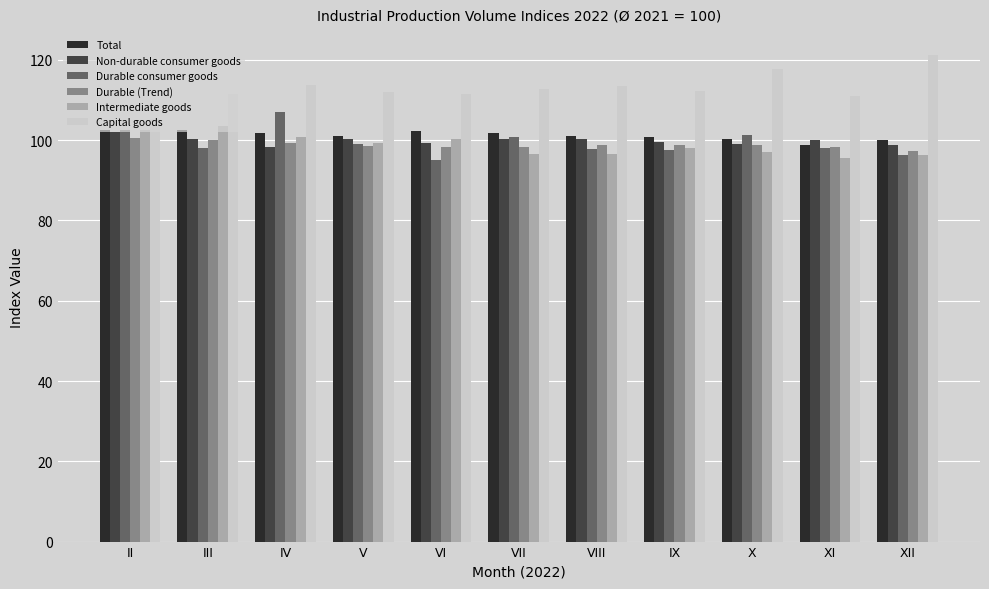

True or false: Total has a value of 102.5 at II.

True